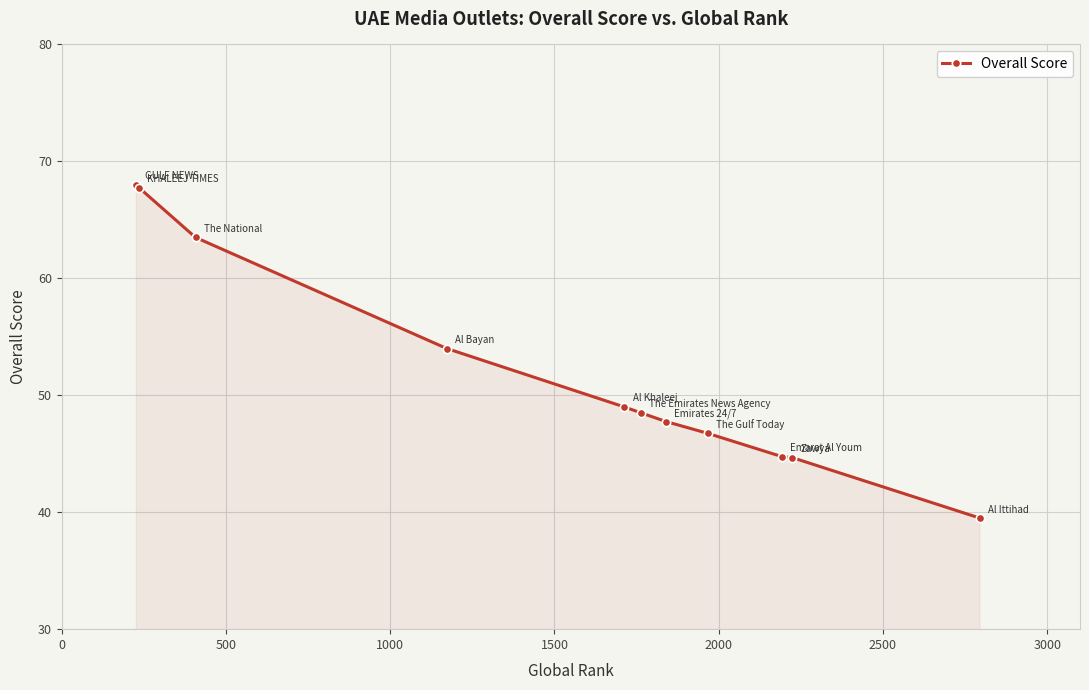

What is the value of the 3rd point from the left?

63.5